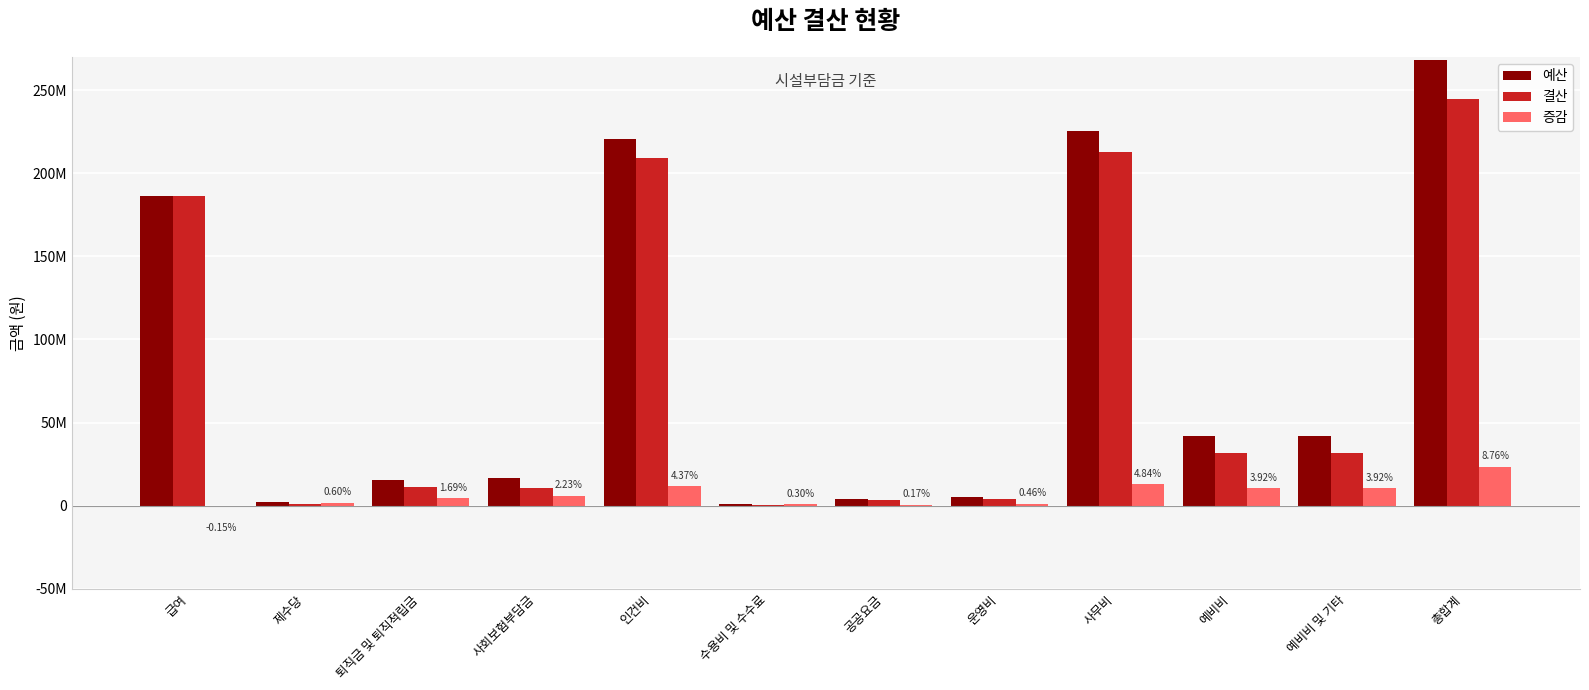

What are all the series names shown in the legend?

예산, 결산, 증감